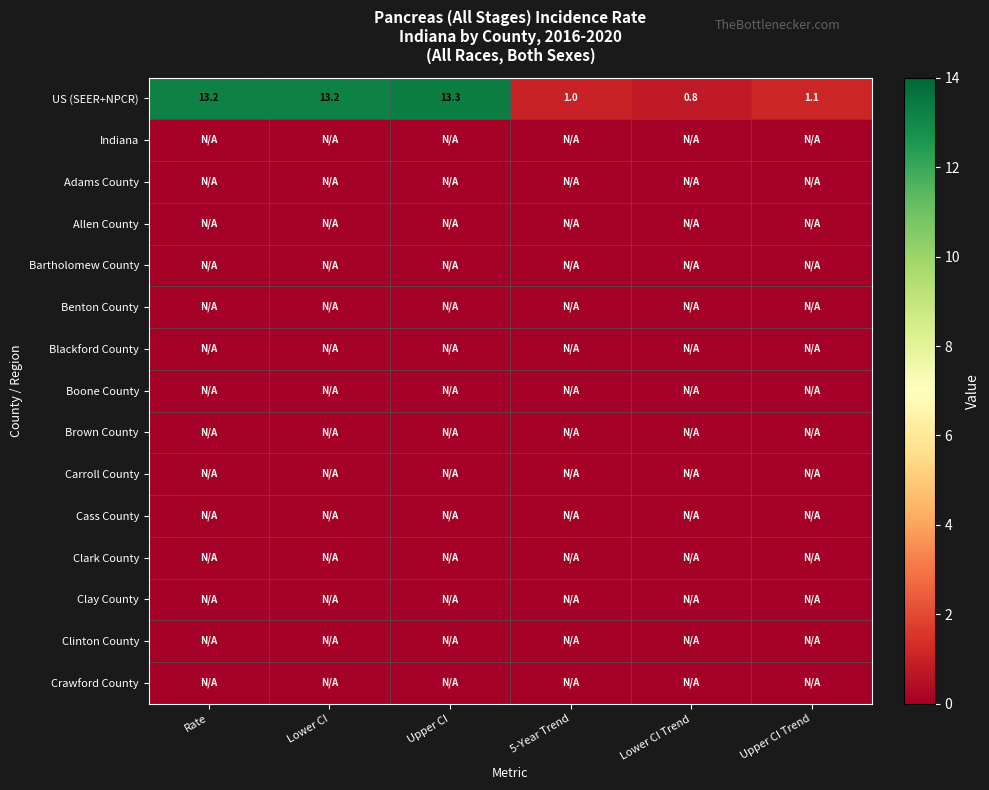

What is the minimum value for US (SEER+NPCR)?

0.8